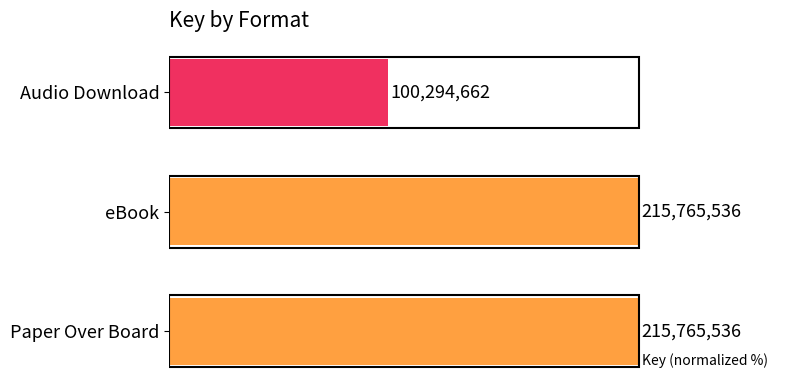

Are the bars horizontal?

Yes